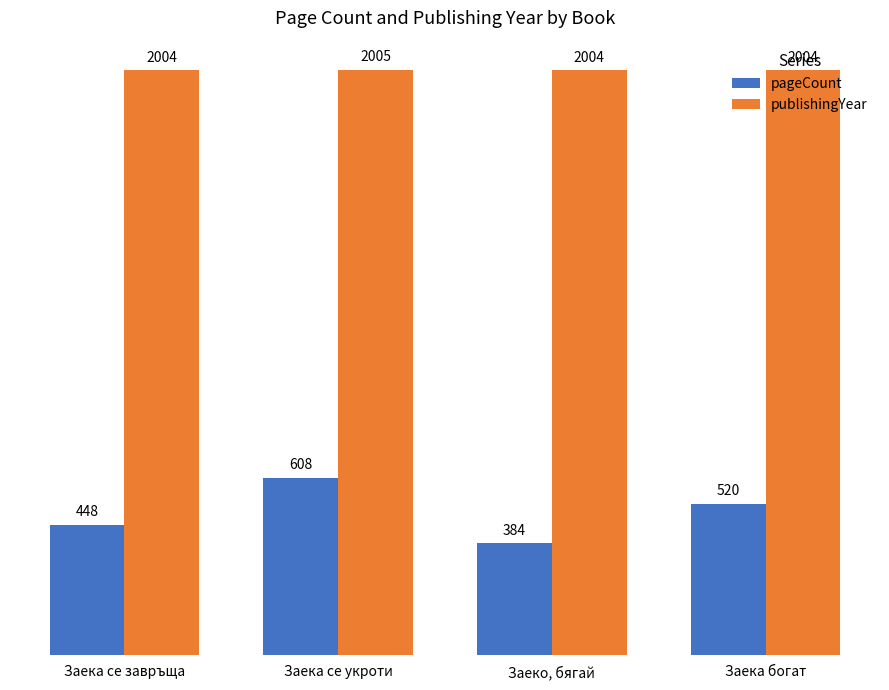

The pageCount series shows 608 at Заека се укроти. True or false?

True